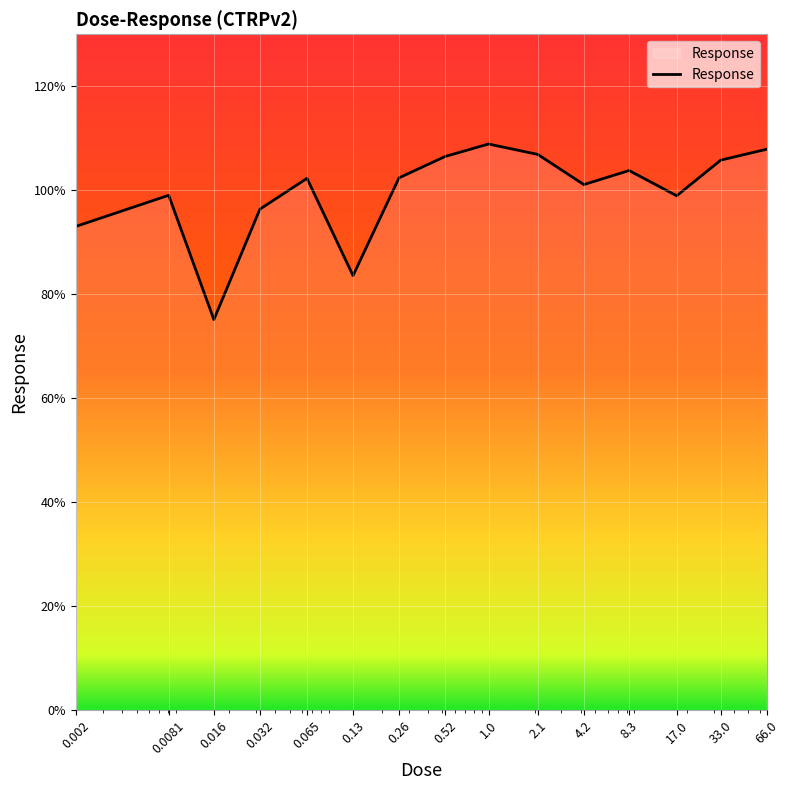

What is the maximum value shown in the chart?

108.9